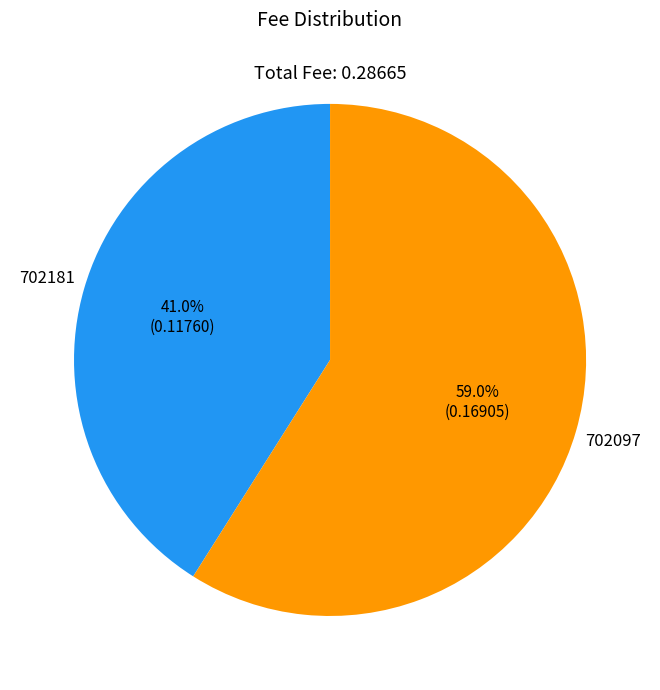

Is there any slice that represents more than half of the pie?

Yes